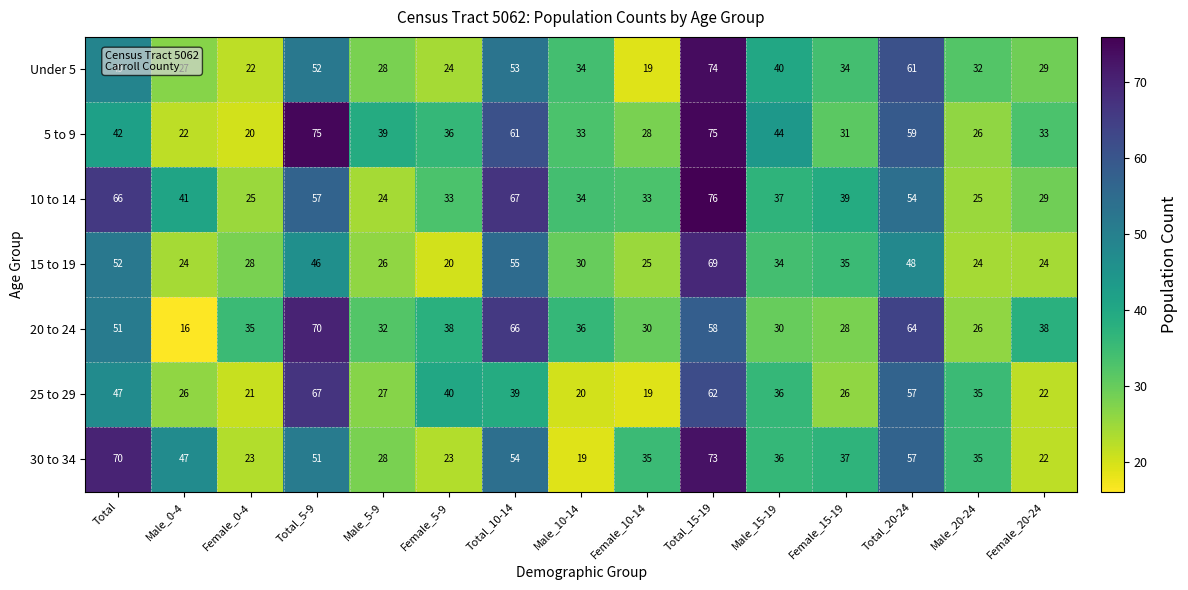

Count the number of data series in this chart.

7